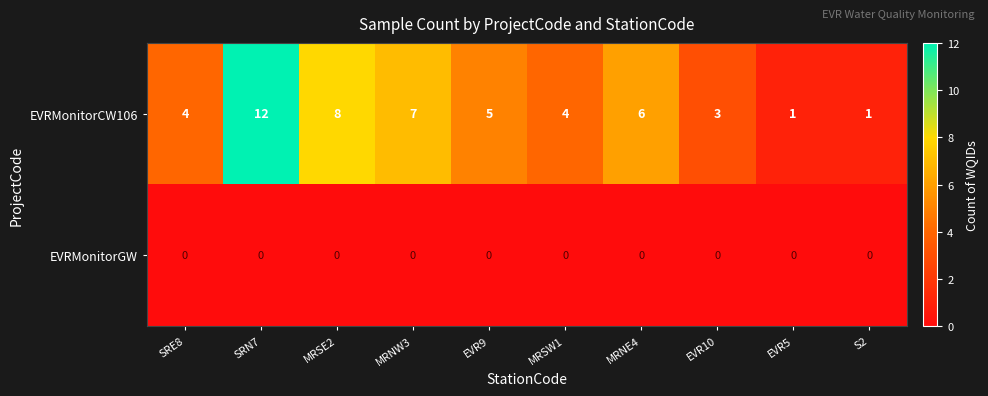

The EVRMonitorGW series shows 0 at SRN7. True or false?

True